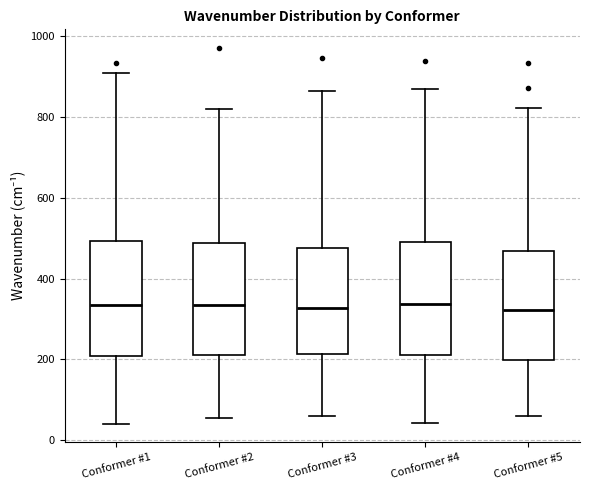

Where is the lower edge of the box for Conformer #3 on the y-axis? The values are not printed on the chart, so give them approximately, as read against the axis.

220